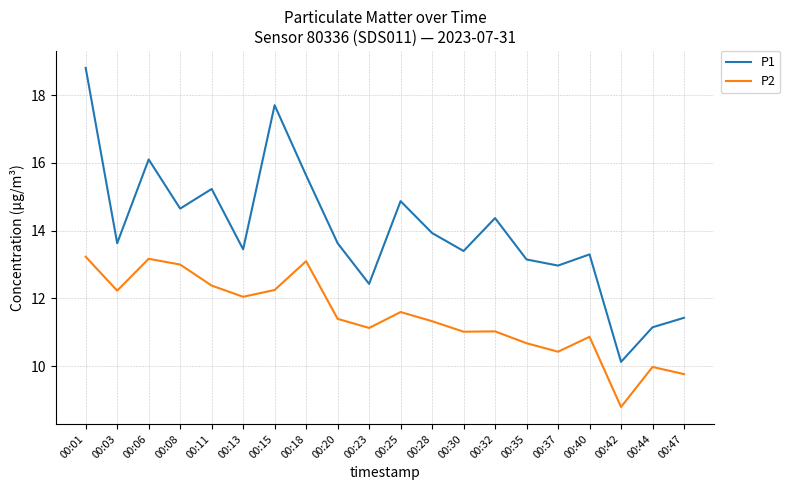

Rank the series by their maximum value, from highest to lowest.

P1, P2